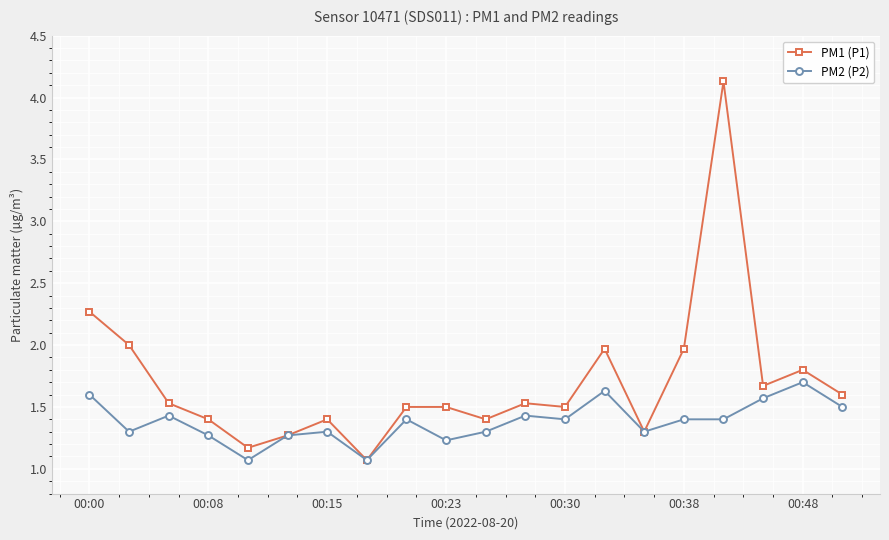

Which series has the largest total across all categories?

PM1 (P1)